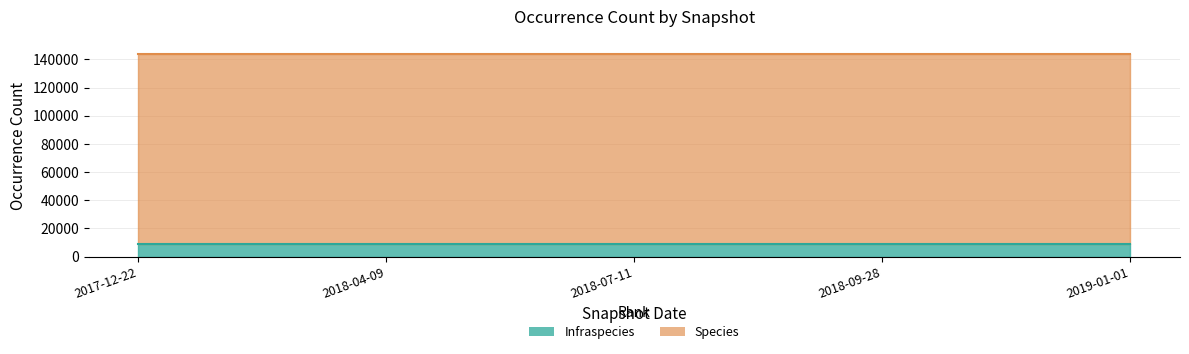

List the series in order of their peak value, highest first.

Species, Infraspecies